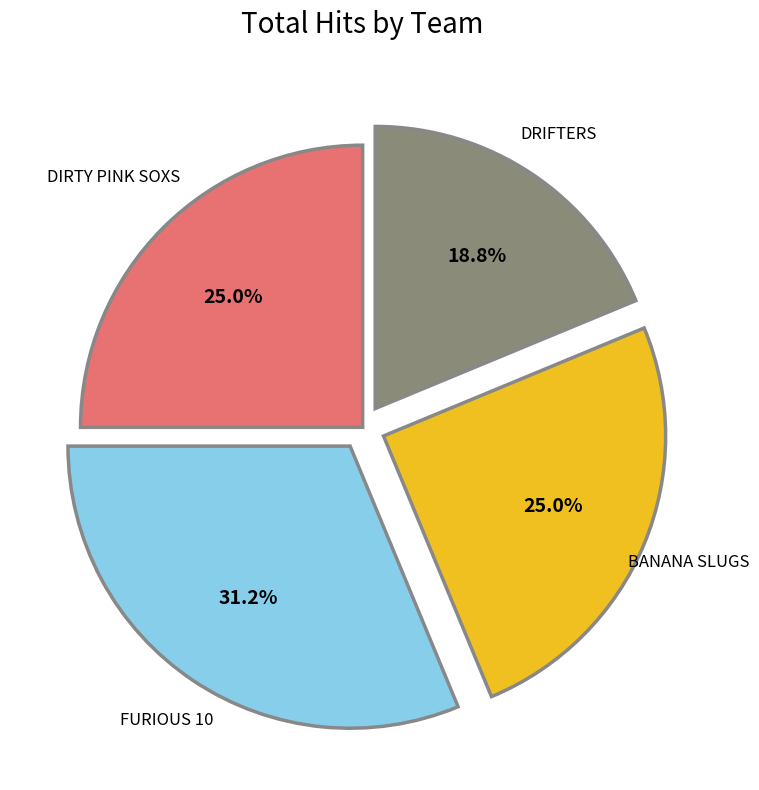

To the nearest percent, what percentage of the pie is FURIOUS 10?

31%